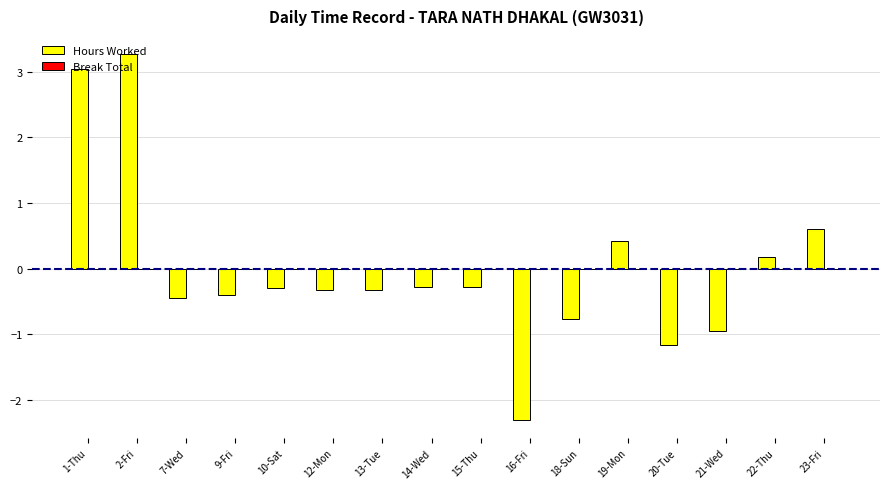

Are the bars horizontal?

No